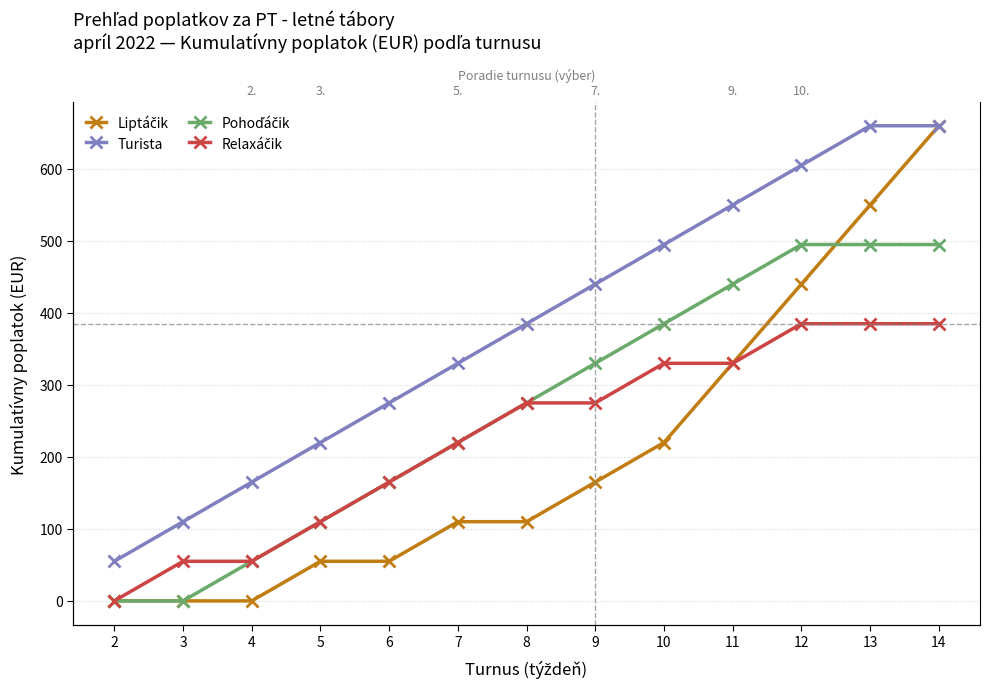

At which label is Liptáčik closest to 330?

11